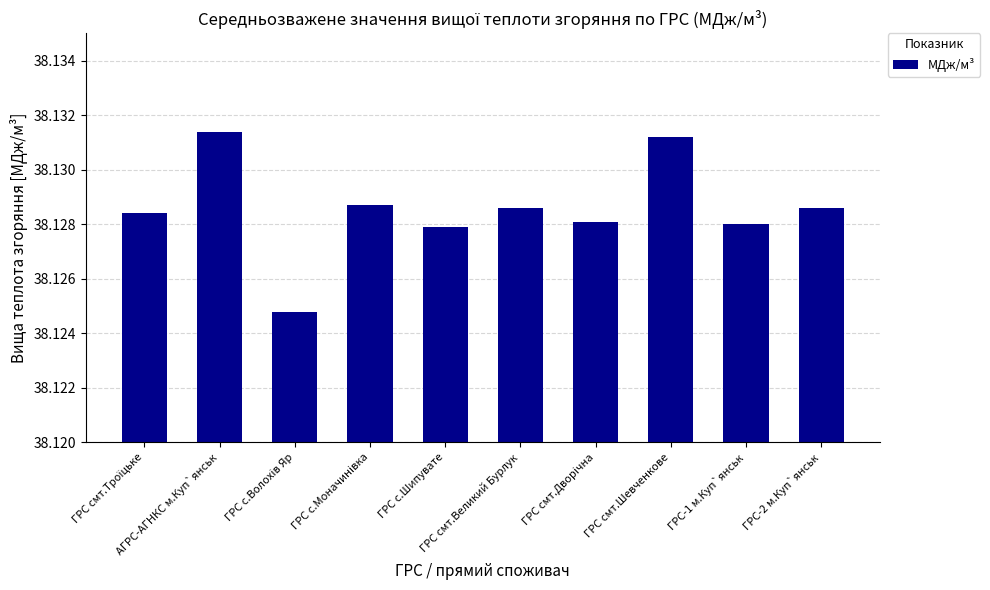

The chart shows a value of 38.1 at ГРС смт.Великий Бурлук. True or false?

True